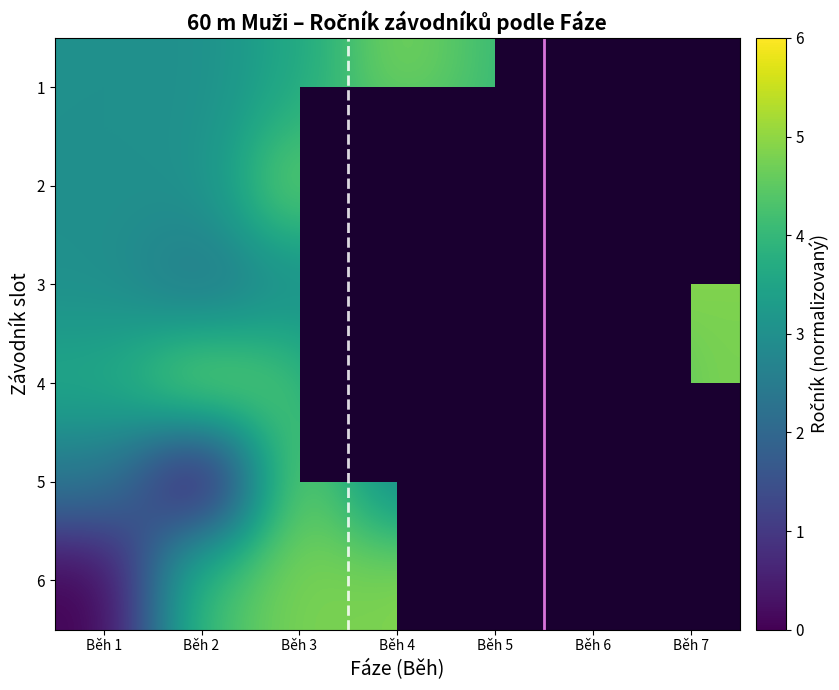

What is the spread (max minus min) of values at Běh 1?

3.6